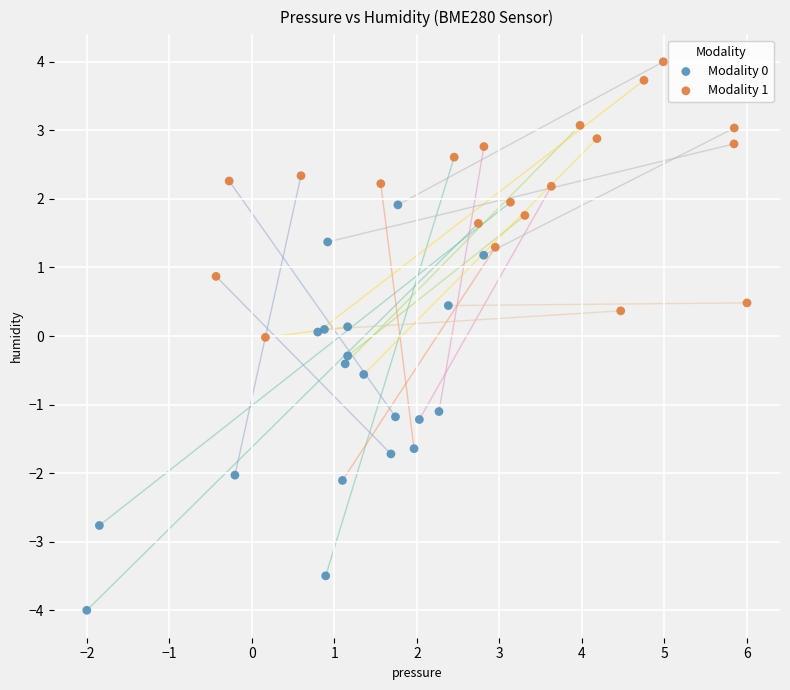

Which series contains the highest Y value?

Modality 1